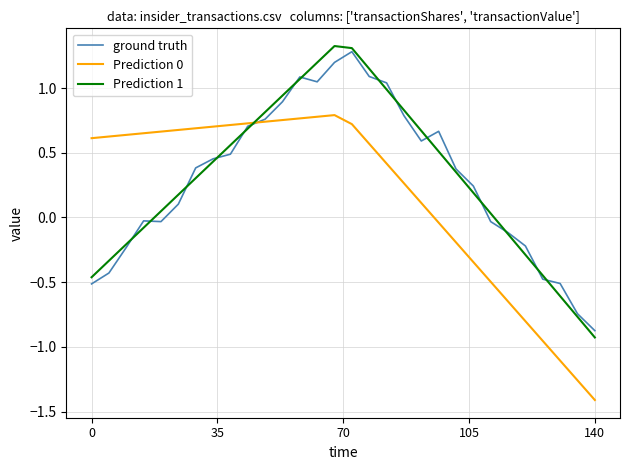

What is the maximum value for ground truth?

1.3